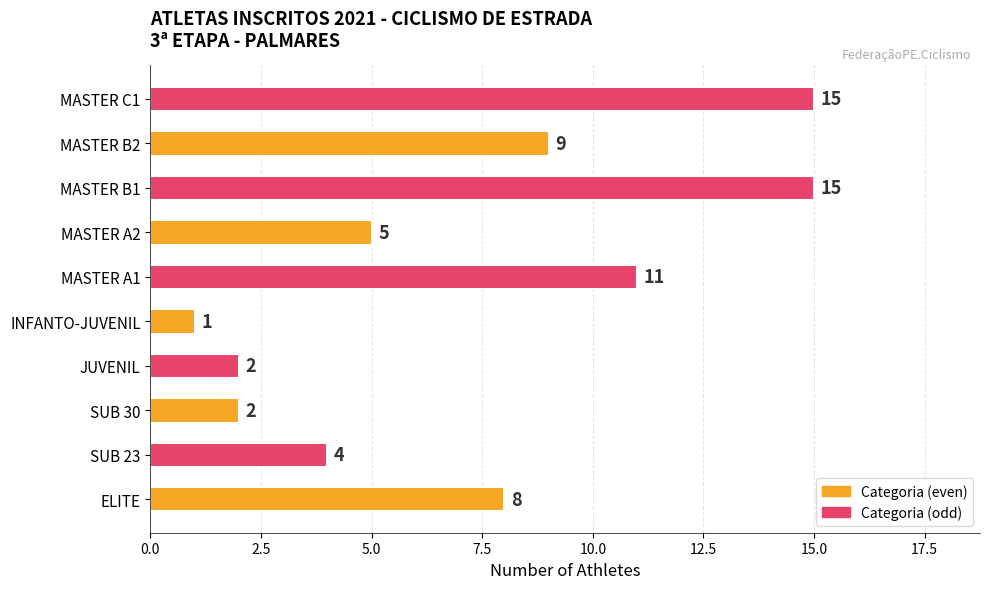

How many distinct data groups are displayed?

1